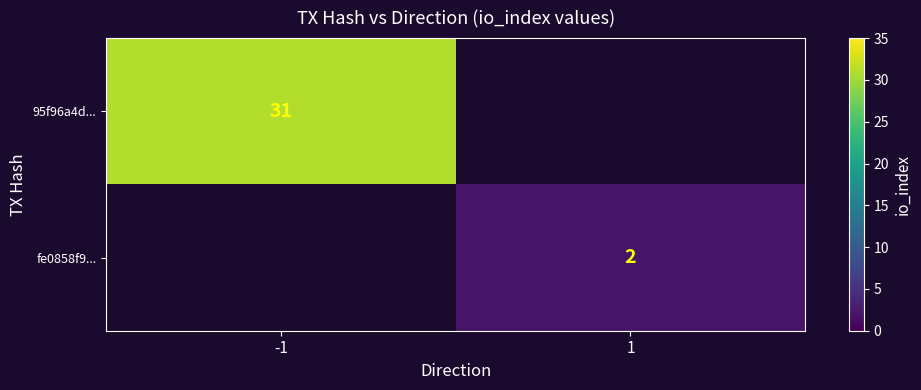

Between 1 and -1, which is larger?

-1